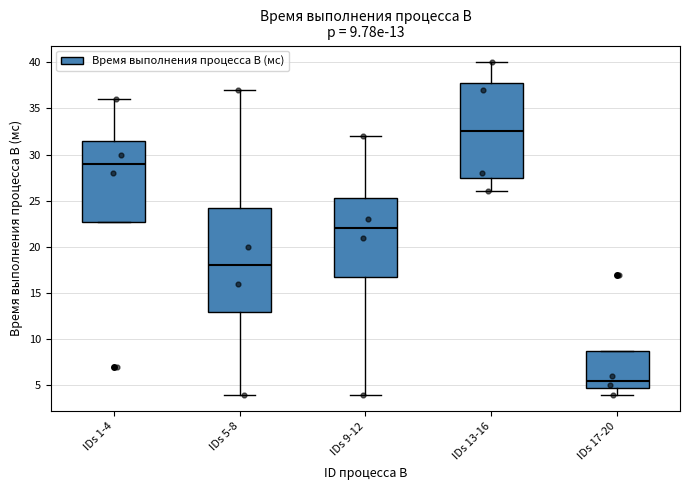

Comparing the boxes themselves (not the whiskers), which one is the tallest?

IDs 5-8